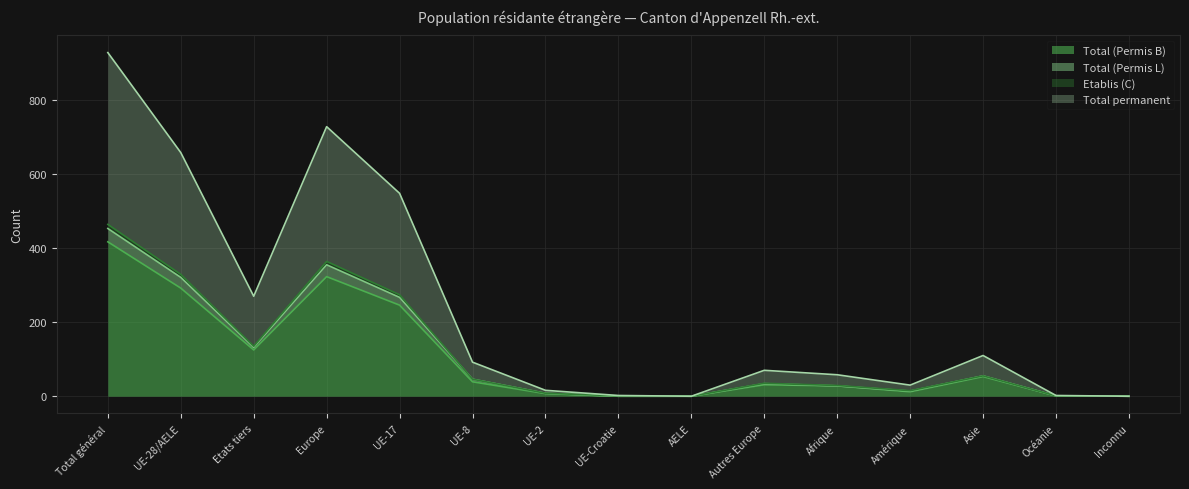

Is it true that Etablis (C) equals 169 at Etats tiers?

False